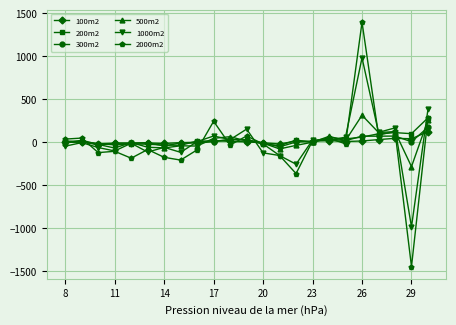

True or false: 200m2 and 2000m2 cross at least once.

True